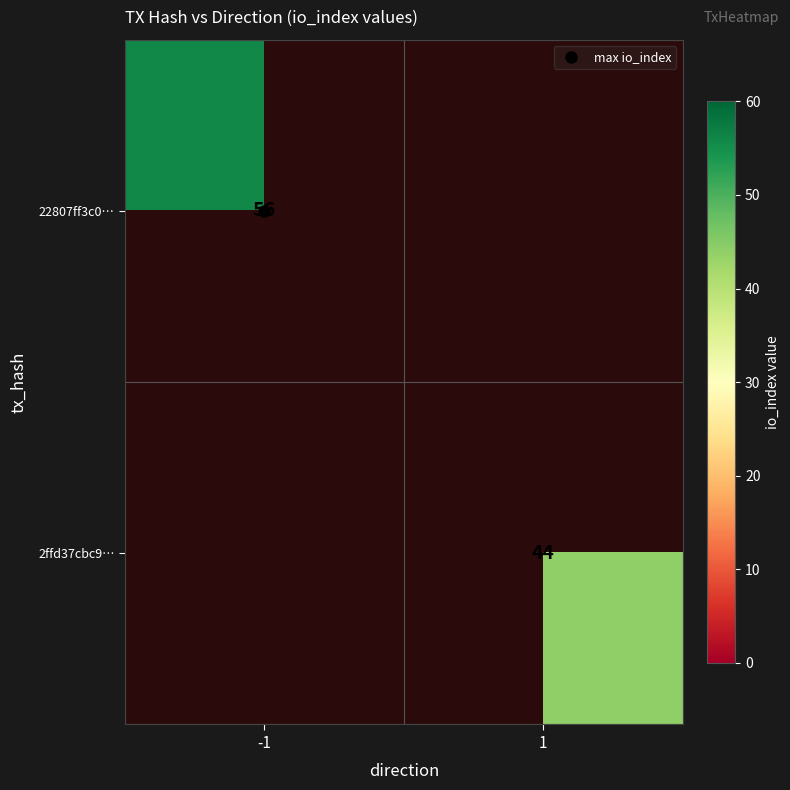

Rank the series at 1 from lowest to highest value.

22807ff3c0…, 2ffd37cbc9…